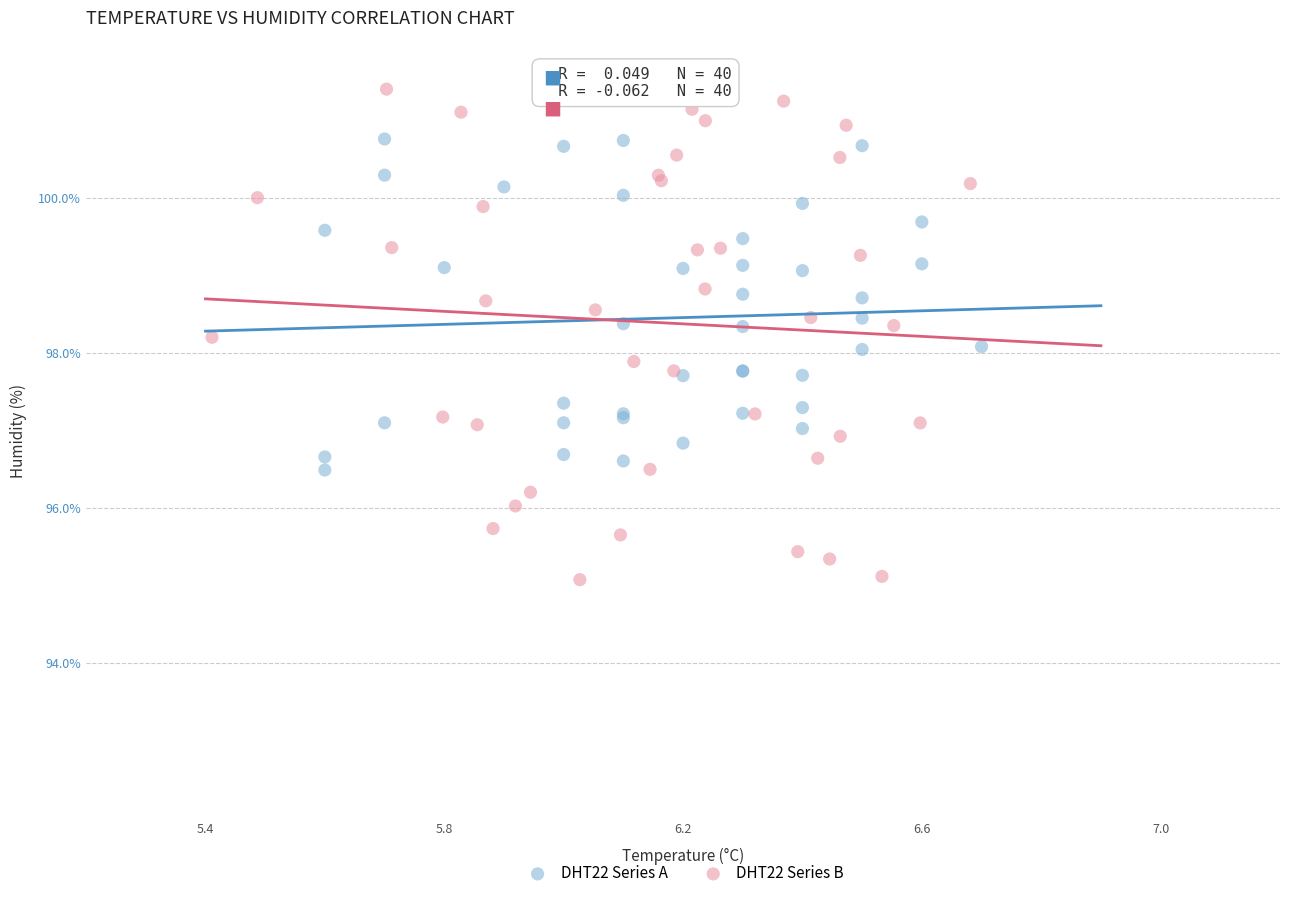

Which series has the largest Y range (max minus min)?

DHT22 Series B